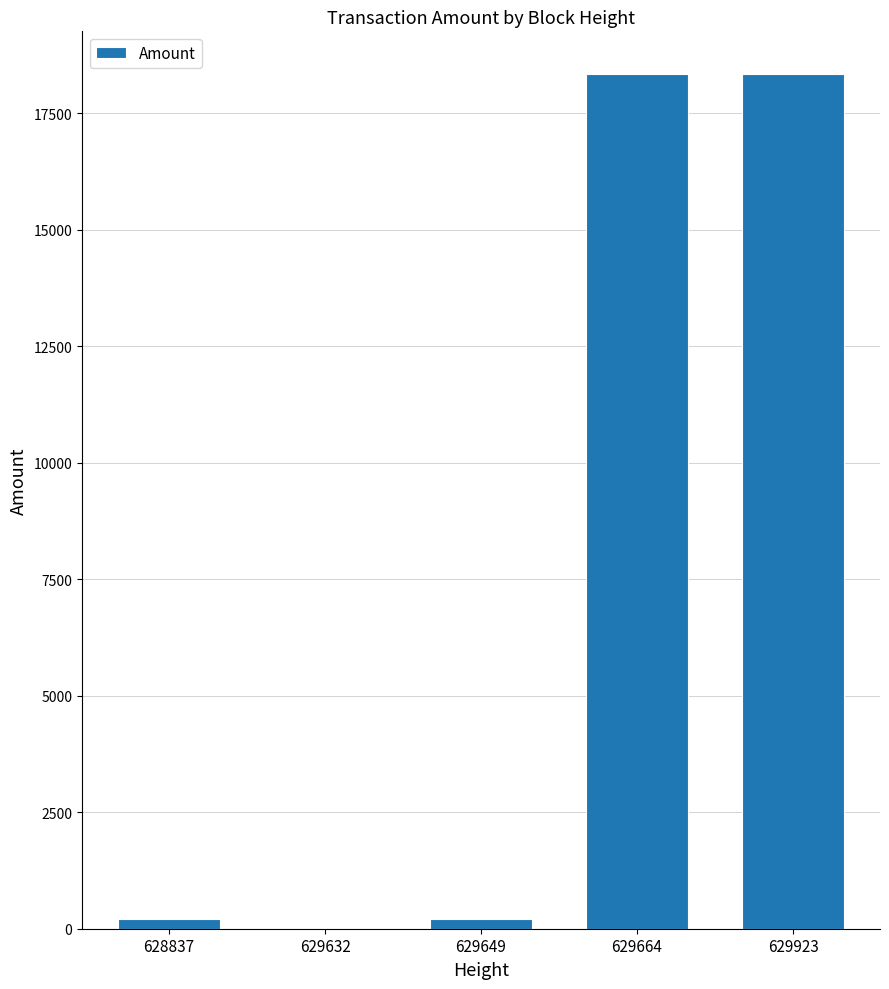

Between 629632 and 629923, which is larger?

629923